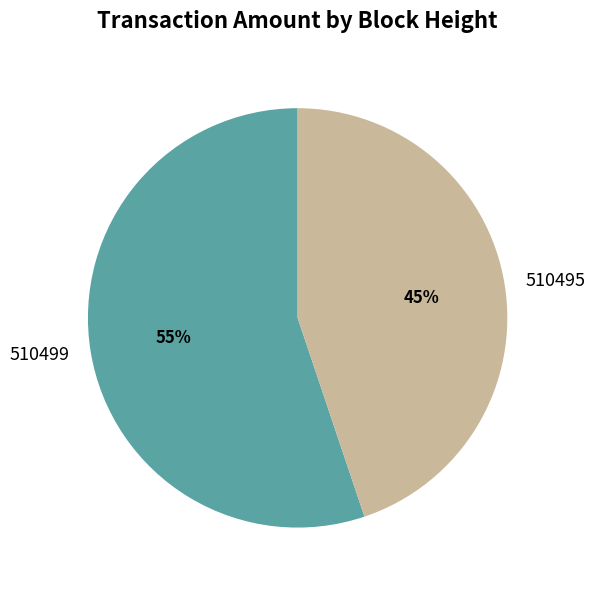

How many slices are in this pie chart?

2